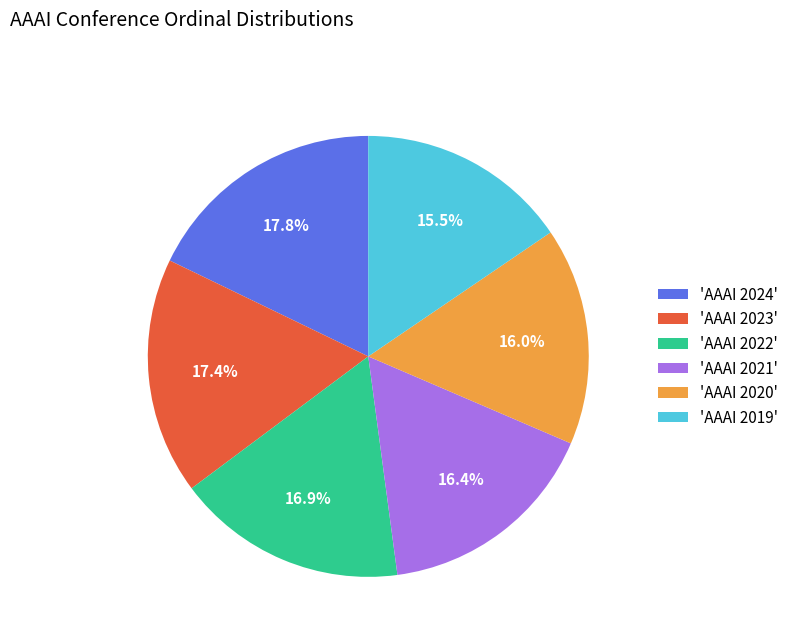

Does 'AAAI 2019' account for over 50% of the chart?

No